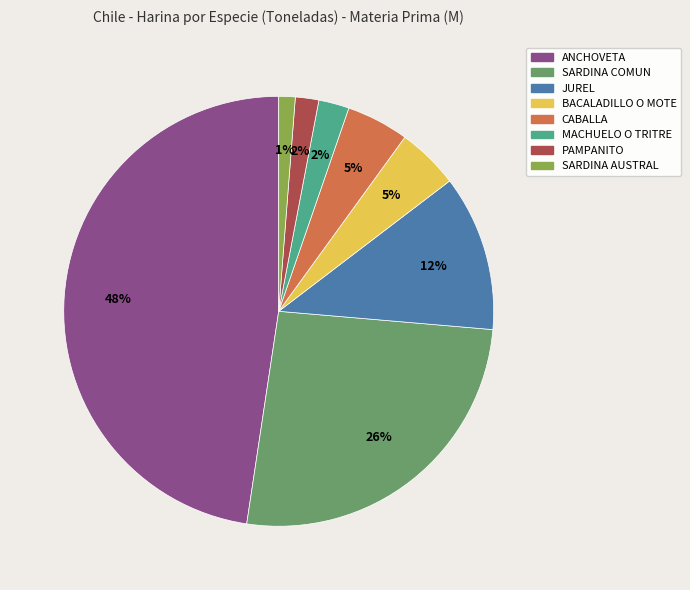

Count the number of slices in the pie.

8